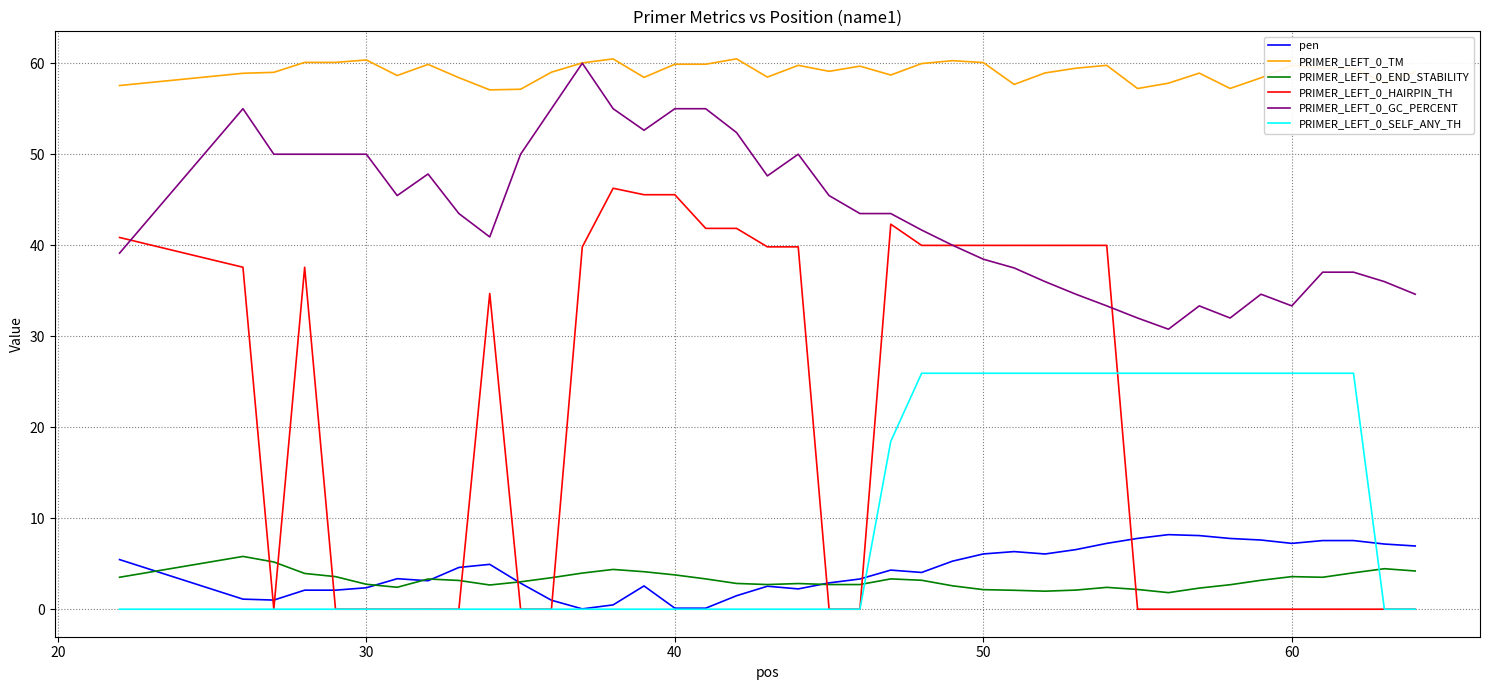

True or false: PRIMER_LEFT_0_END_STABILITY and PRIMER_LEFT_0_TM intersect in this chart.

False